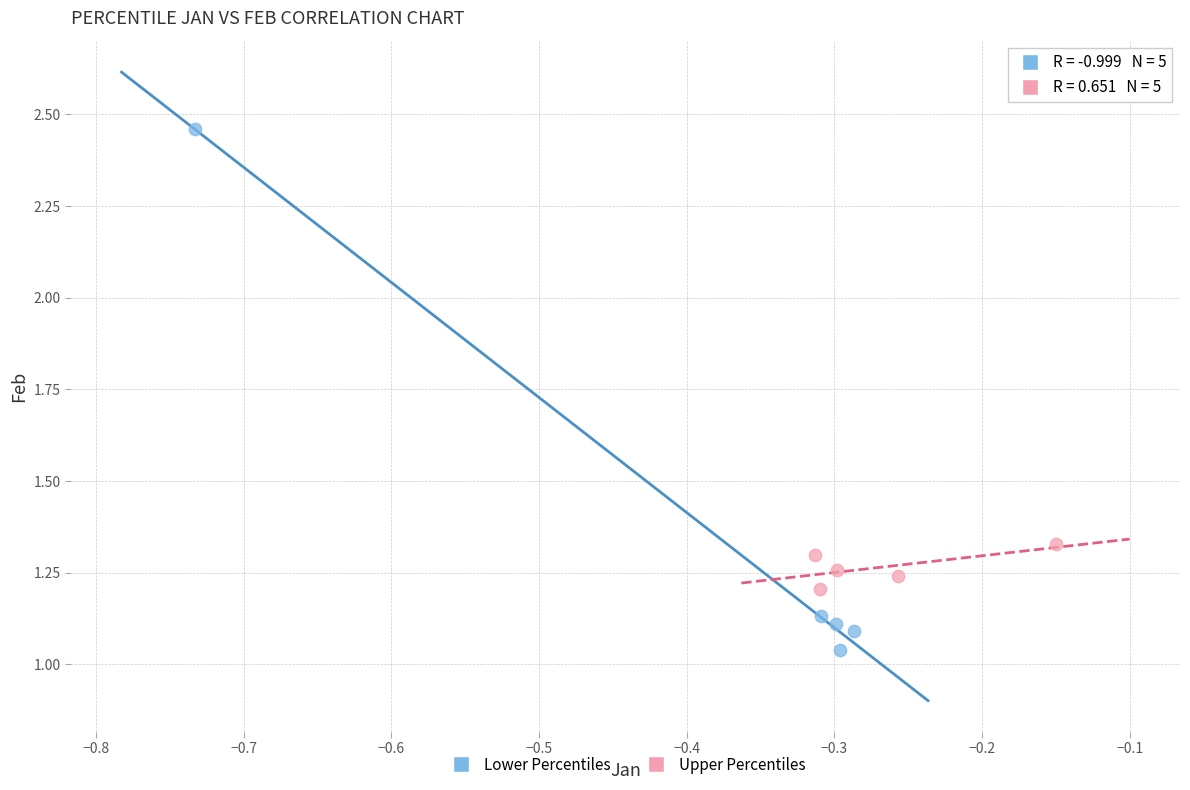

Which series has the largest Y range (max minus min)?

Lower Percentiles